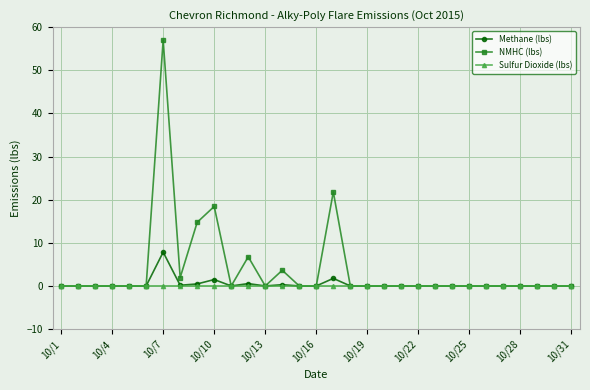

True or false: NMHC (lbs) has more than 0 interior local peaks.

True